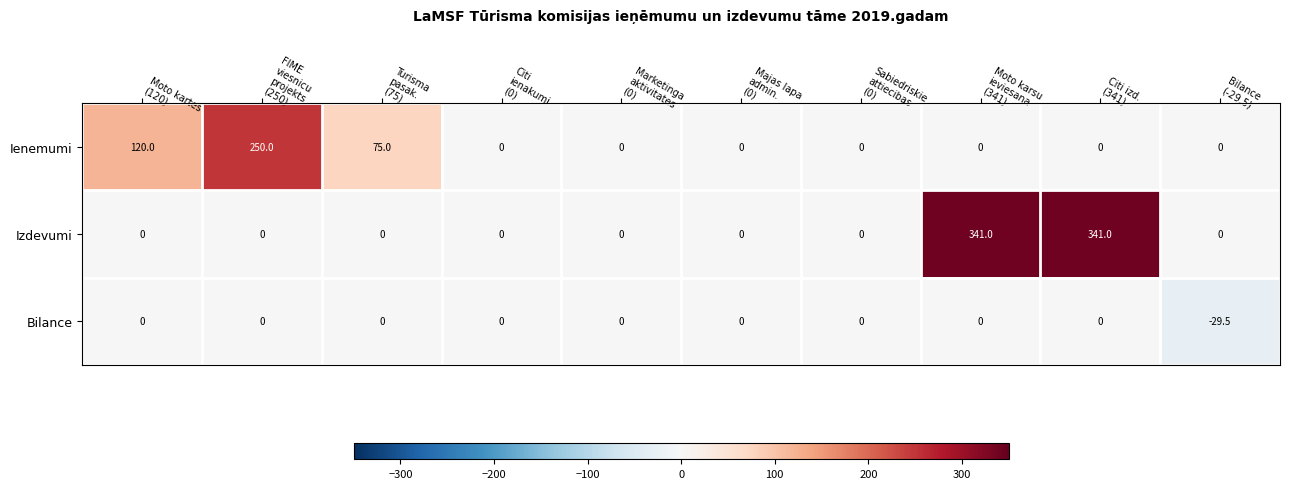

How many distinct data groups are displayed?

3